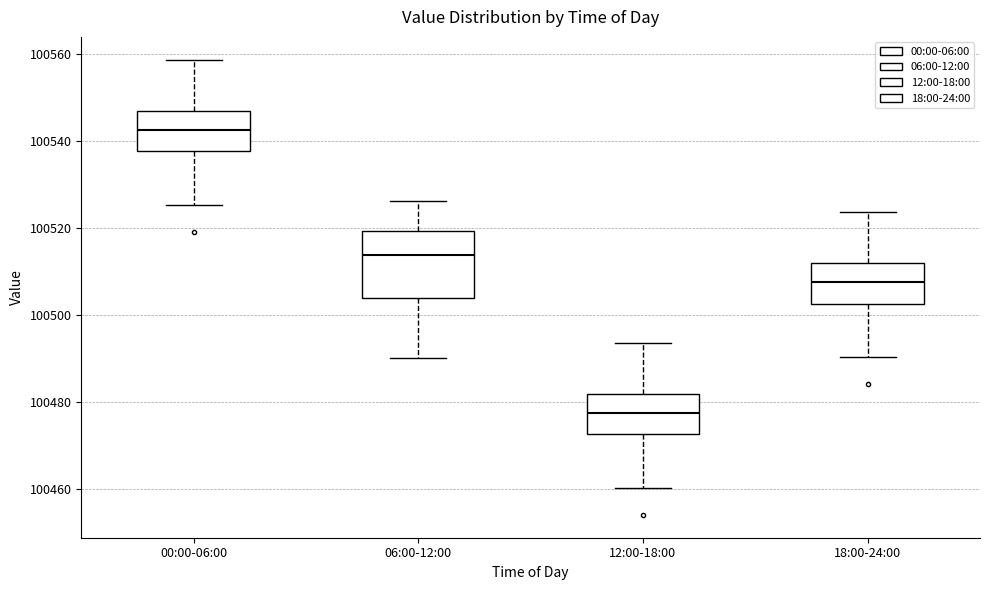

Reading left to right, read every box against the y-axis: the position of its median line, the range the box covers, and the ends of its whiskers. The values are not printed on the chart, so give them approximately, as read against the axis.

00:00-06:00: median 100542, box 100538 to 100546, whiskers 100526 to 100558
06:00-12:00: median 100514, box 100504 to 100520, whiskers 100490 to 100526
12:00-18:00: median 100478, box 100472 to 100482, whiskers 100460 to 100494
18:00-24:00: median 100508, box 100502 to 100512, whiskers 100490 to 100524